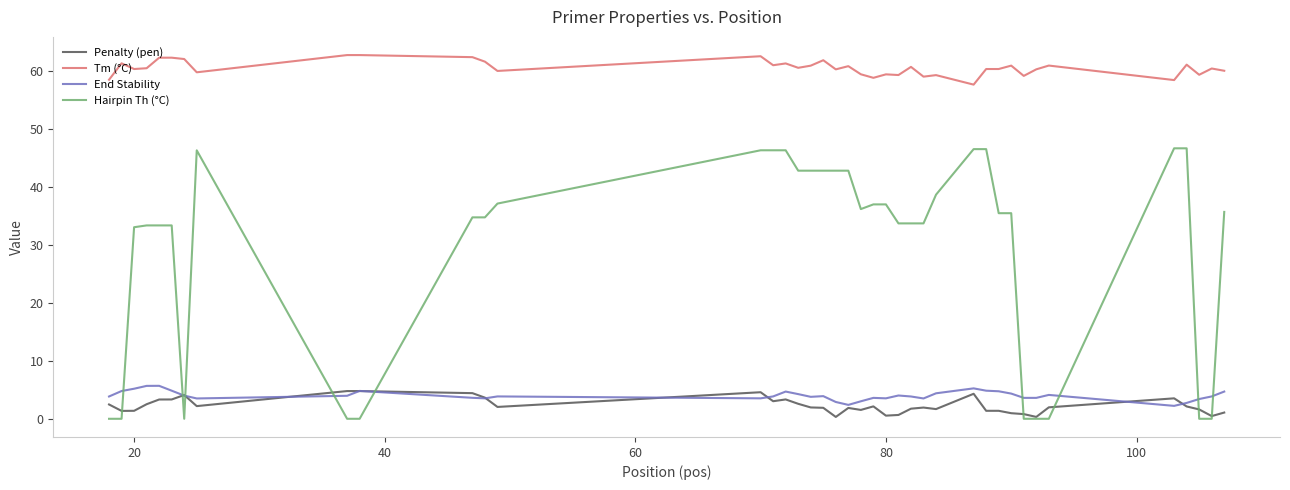

How many lines are shown in the chart?

4